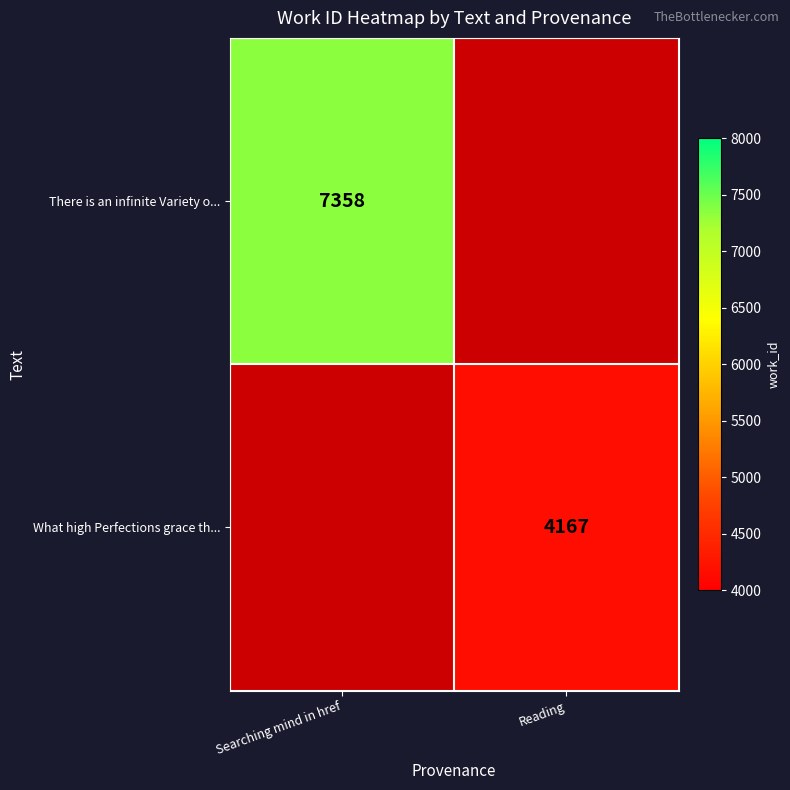

Is it true that What high Perfections grace th... equals 2442.8 at Reading?

False